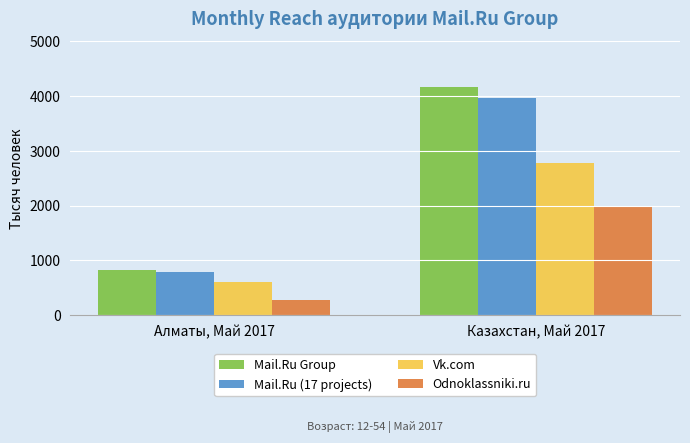

How many bars are there in total?

8